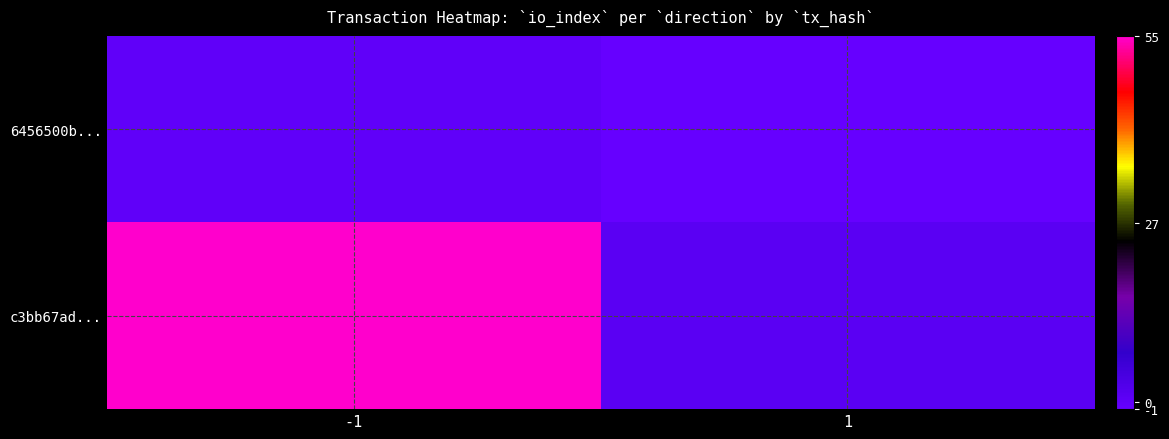

At 1, list the series in order from smallest to largest.

6456500b..., c3bb67ad...